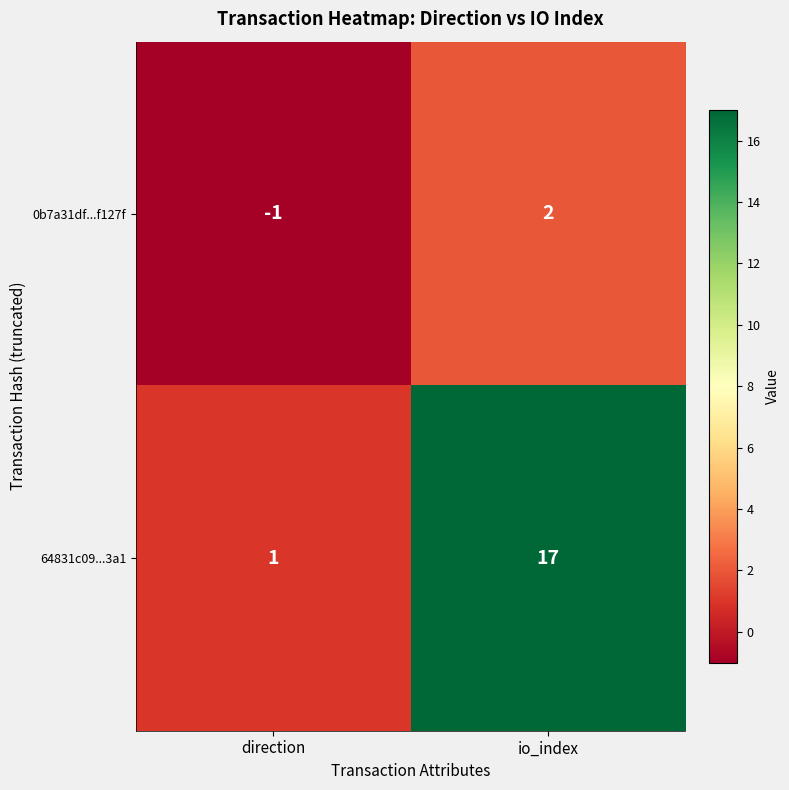

Rank the series at direction from highest to lowest value.

64831c09...3a1, 0b7a31df...f127f